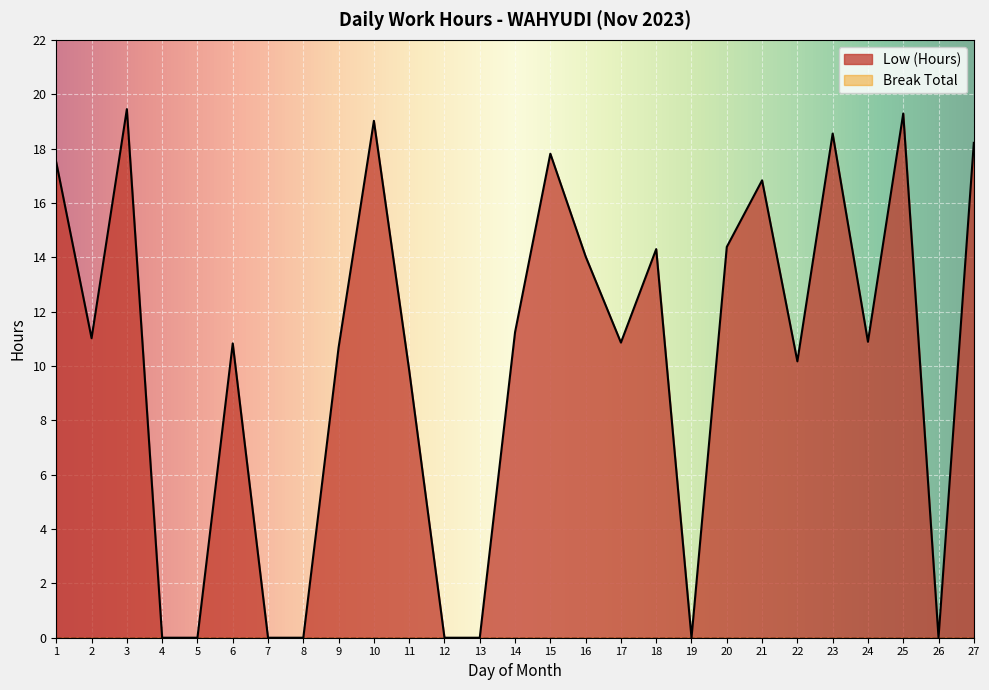

The value at 24 is 10.9. True or false?

True